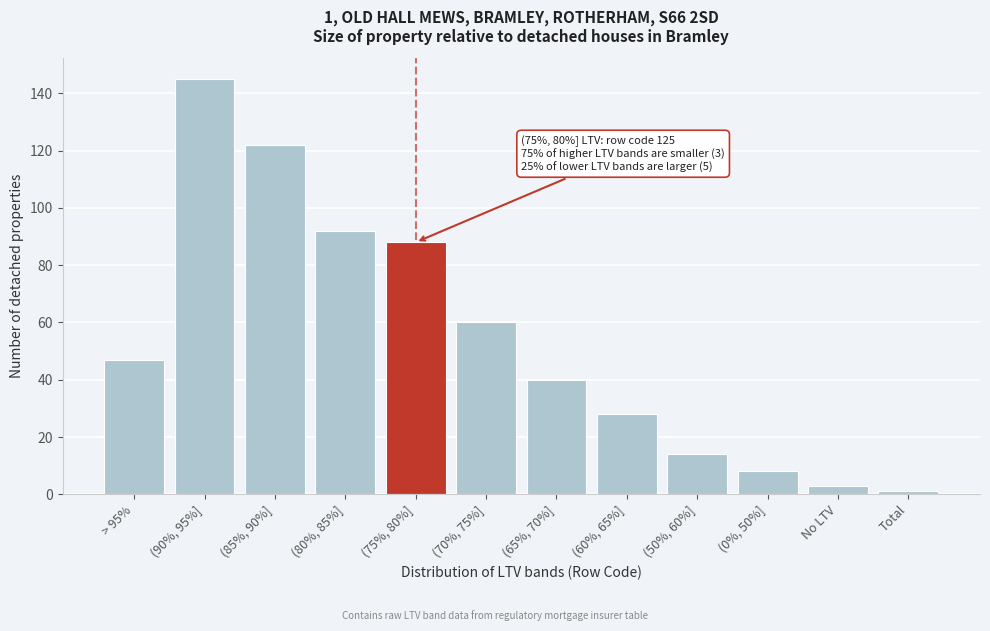

Reading left to right, extract all data points from this chart.

47	145	122	92	88	60	40	28	14	8	3	1